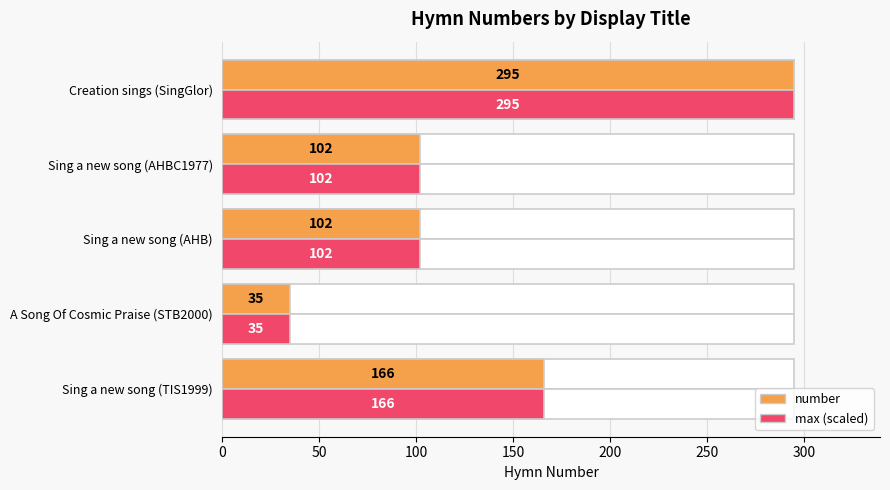

At how many categories does at least one series exceed 148?

2